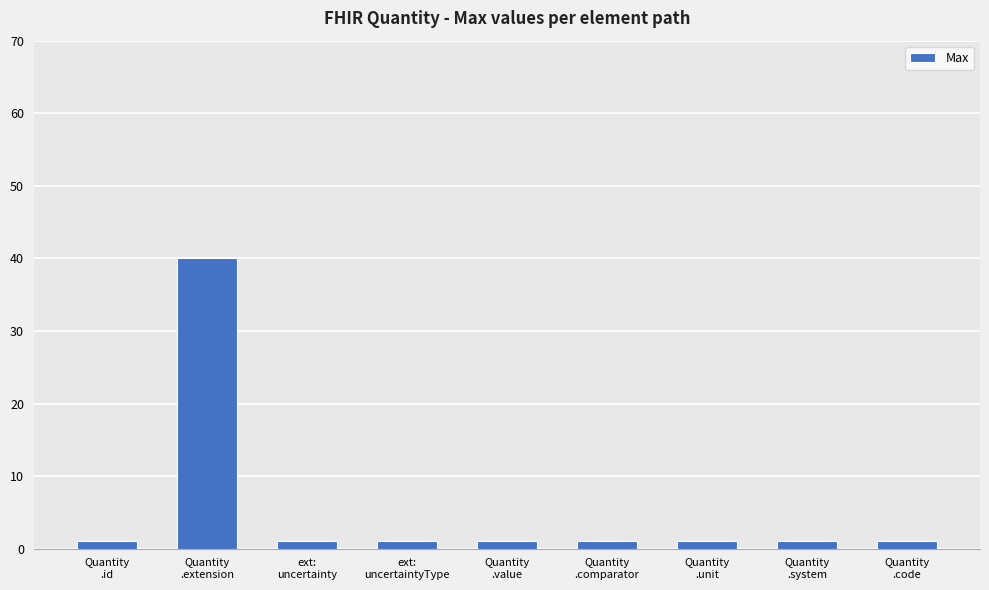

What is the value of the 2nd bar from the left?

40